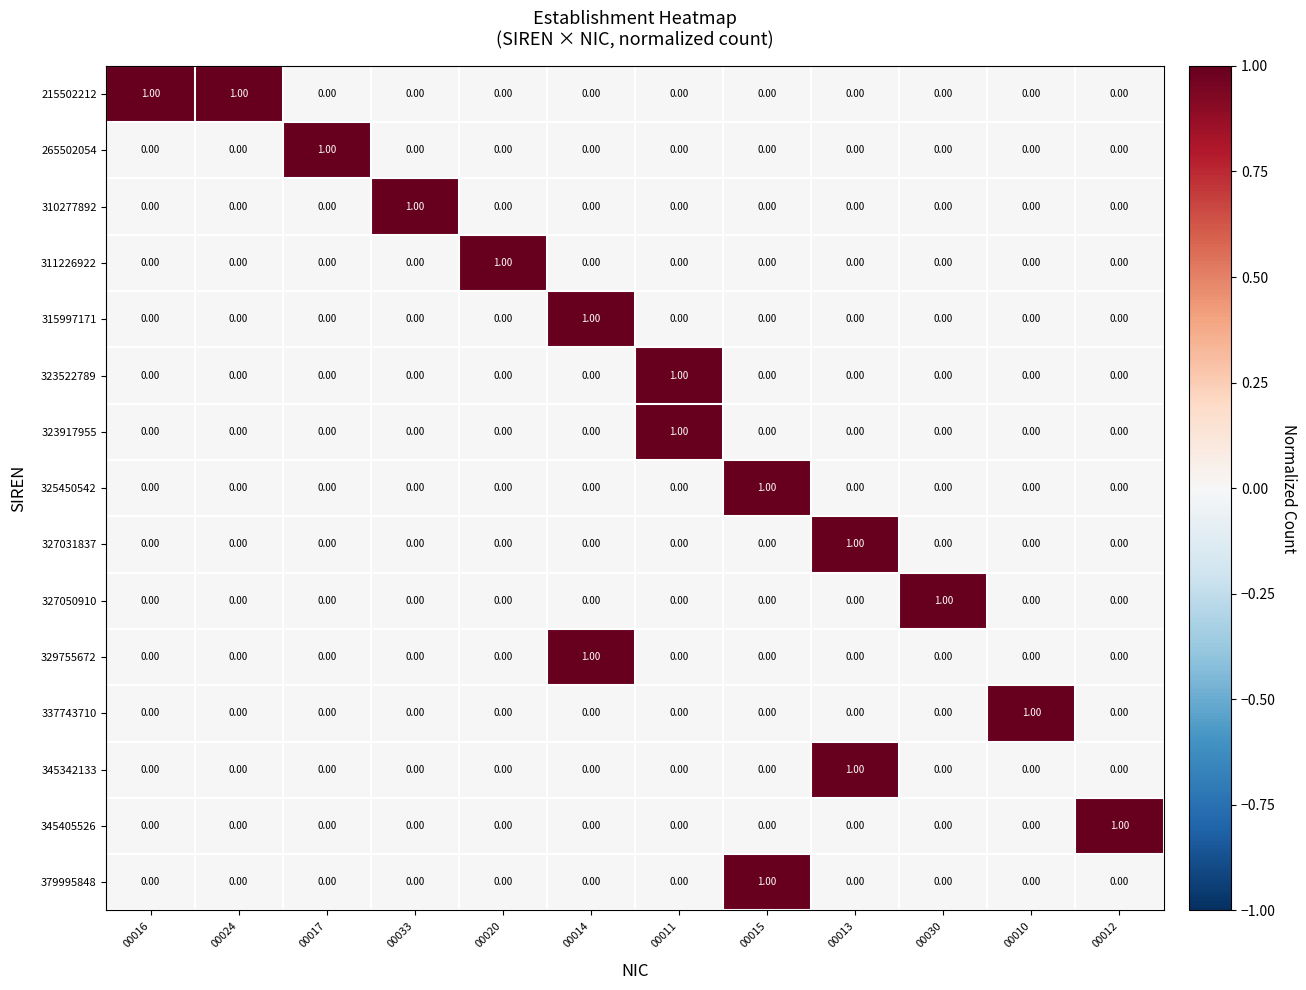

Which series has the largest total across all categories?

215502212